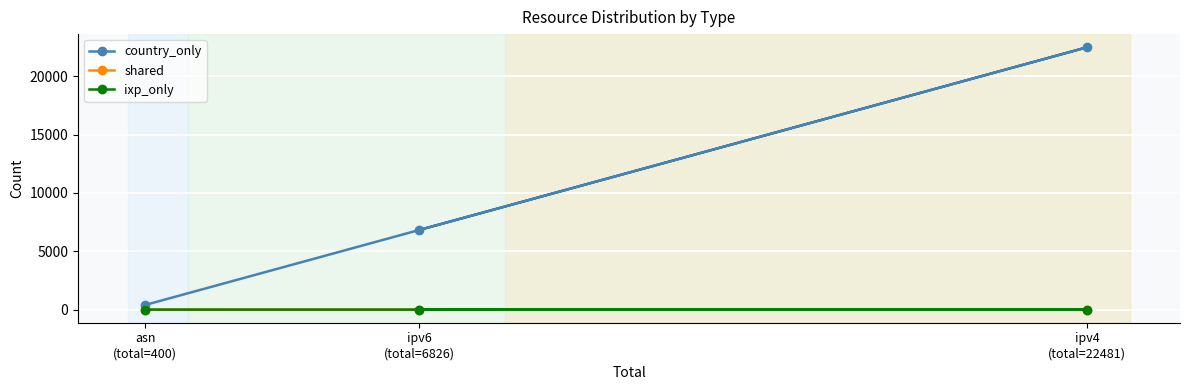

What value does the ixp_only series have at ipv6
(total=6826)?

1